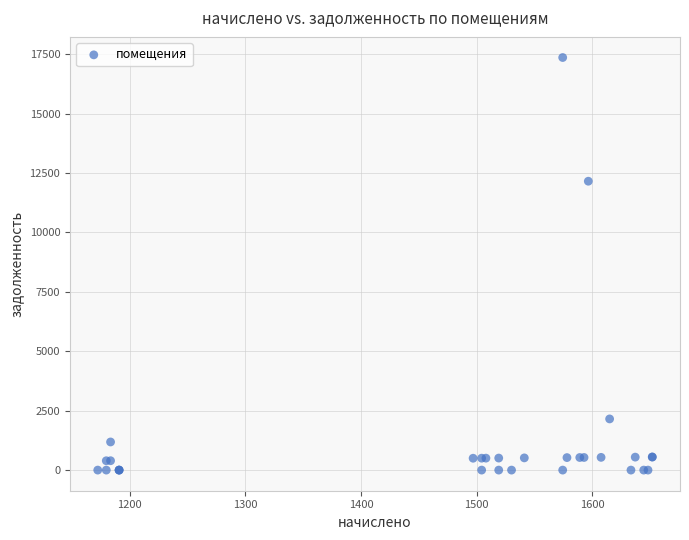

What Y value in the scatter plot is closest to 8679?

12154.9